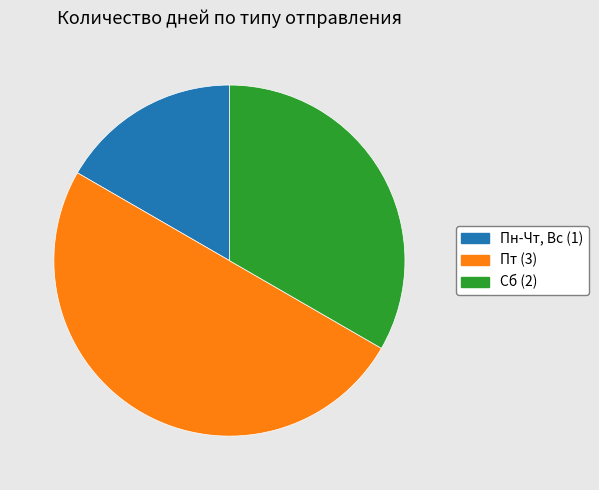

Which has a higher value, Пн-Чт, Вс (1) or Сб (2)?

Сб (2)